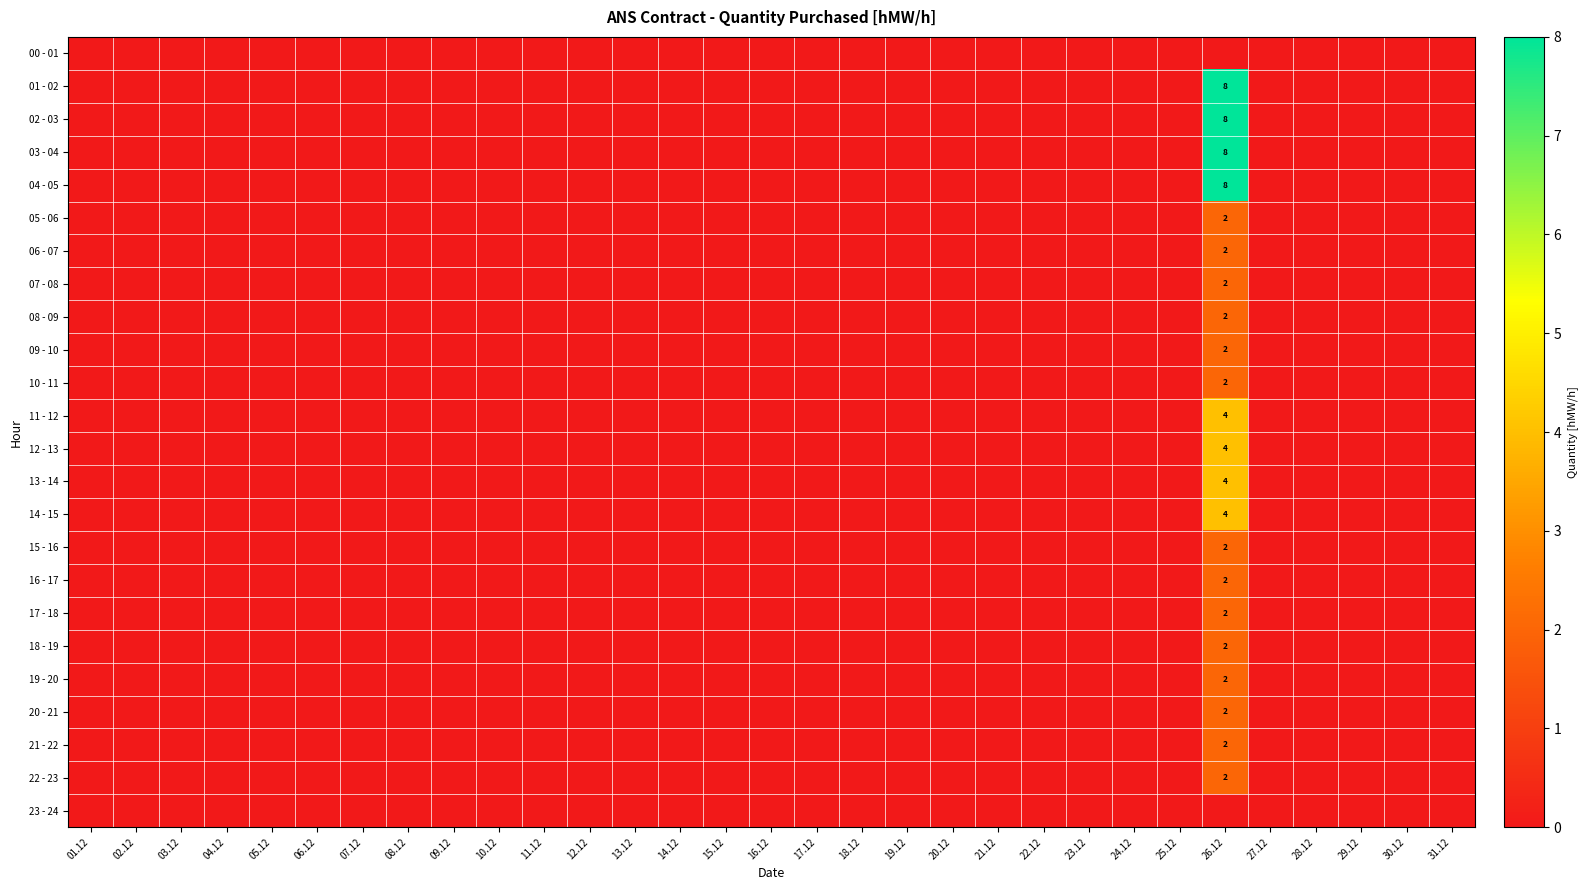

Is the value of 02 - 03 at 08.12 greater than the value of 23 - 24 at 26.12?

No